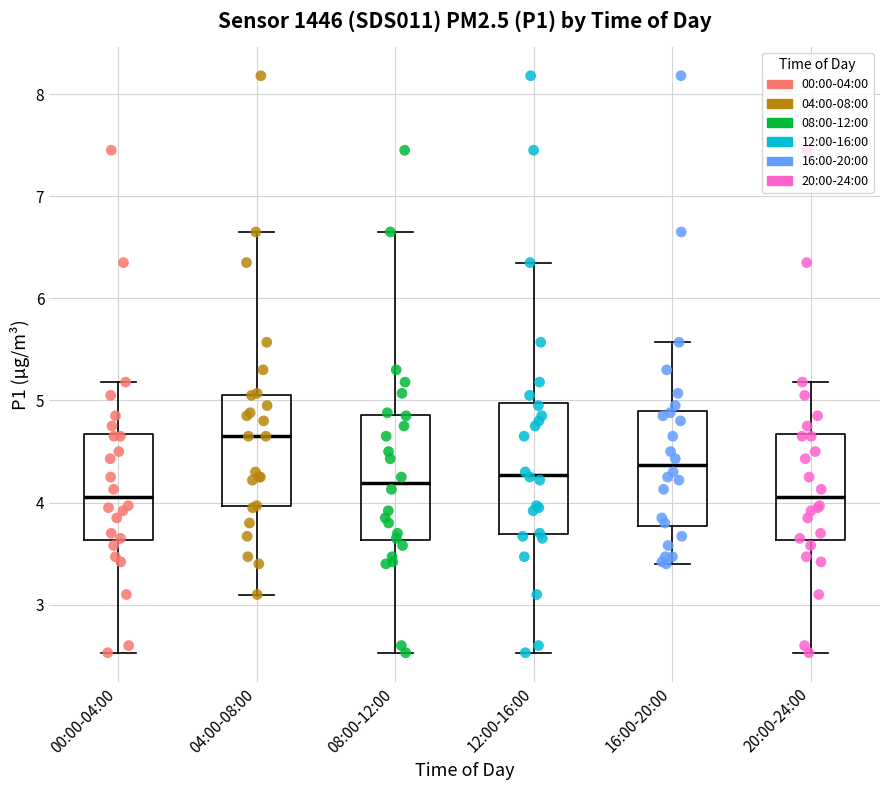

Reading left to right, transcribe this box plot: for each box, give where its median line is, the range the box spans, and where its two whiskers end, as read against the y-axis. The values are not printed on the chart, so give them approximately, as read against the axis.

00:00-04:00: median 4.1, box 3.6 to 4.7, whiskers 2.5 to 5.2
04:00-08:00: median 4.7, box 4.0 to 5.1, whiskers 3.1 to 6.7
08:00-12:00: median 4.2, box 3.6 to 4.9, whiskers 2.5 to 6.7
12:00-16:00: median 4.3, box 3.7 to 5.0, whiskers 2.5 to 6.4
16:00-20:00: median 4.4, box 3.8 to 4.9, whiskers 3.4 to 5.6
20:00-24:00: median 4.1, box 3.6 to 4.7, whiskers 2.5 to 5.2